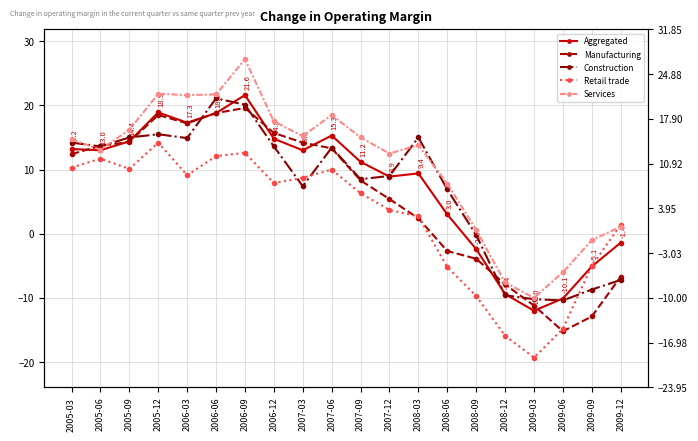

Count the number of data series in this chart.

5